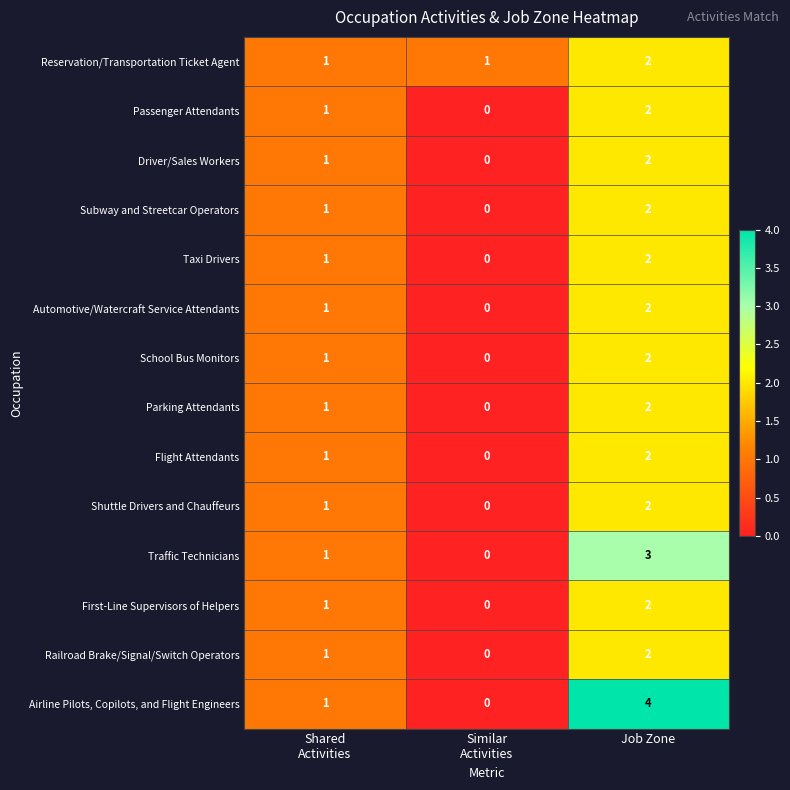

Is it true that Traffic Technicians equals 4 at Job Zone?

False